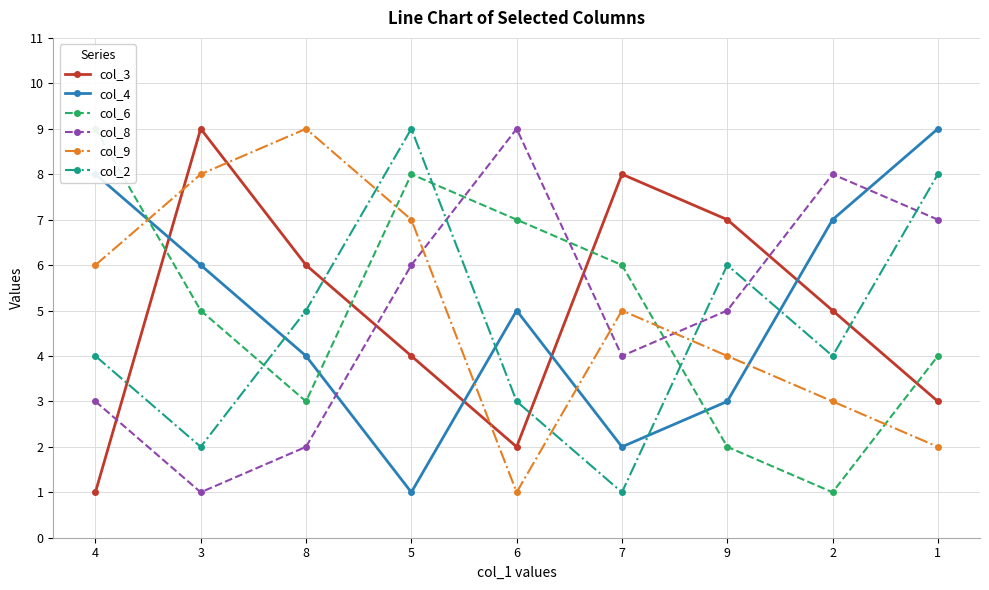

What position from the right is 3?

8